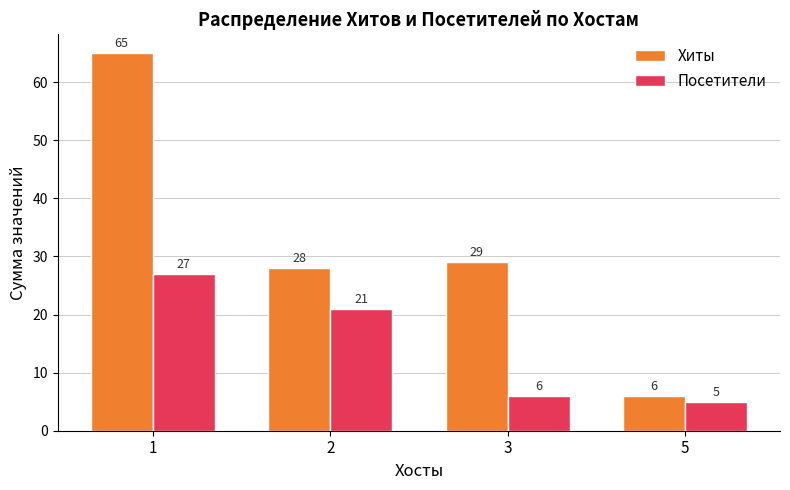

Does the chart contain stacked bars?

No